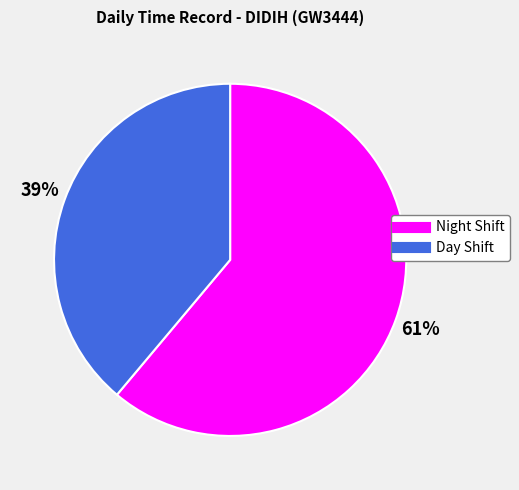

Does any single category account for the majority?

Yes